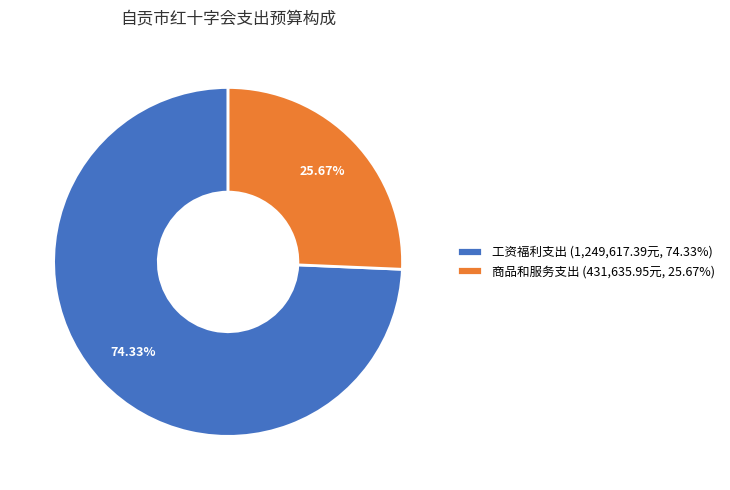

How many slices are in this pie chart?

2